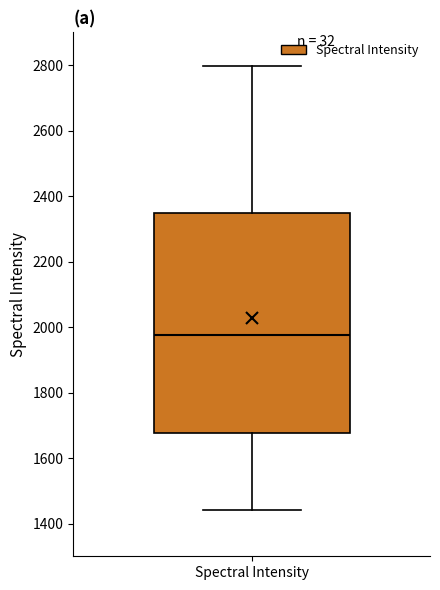

Transcribe this box plot: give where the median line is, the range the box spans, and where the two whiskers end, as read against the y-axis. The values are not printed on the chart, so give them approximately, as read against the axis.

median 1980, box 1680 to 2340, whiskers 1440 to 2800